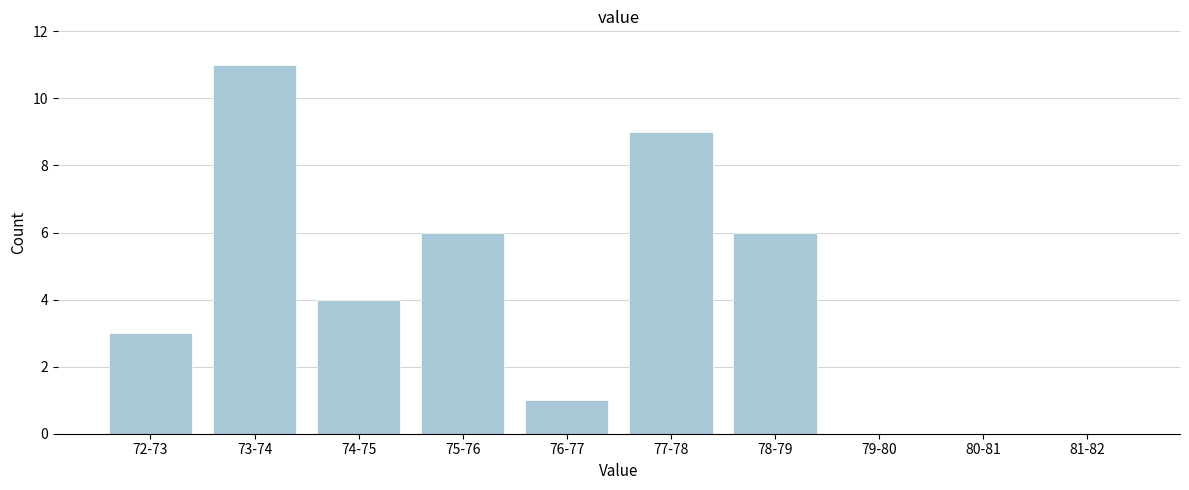

Reading right to left, extract all data points from this chart.

81-82=0	80-81=0	79-80=0	78-79=6	77-78=9	76-77=1	75-76=6	74-75=4	73-74=11	72-73=3